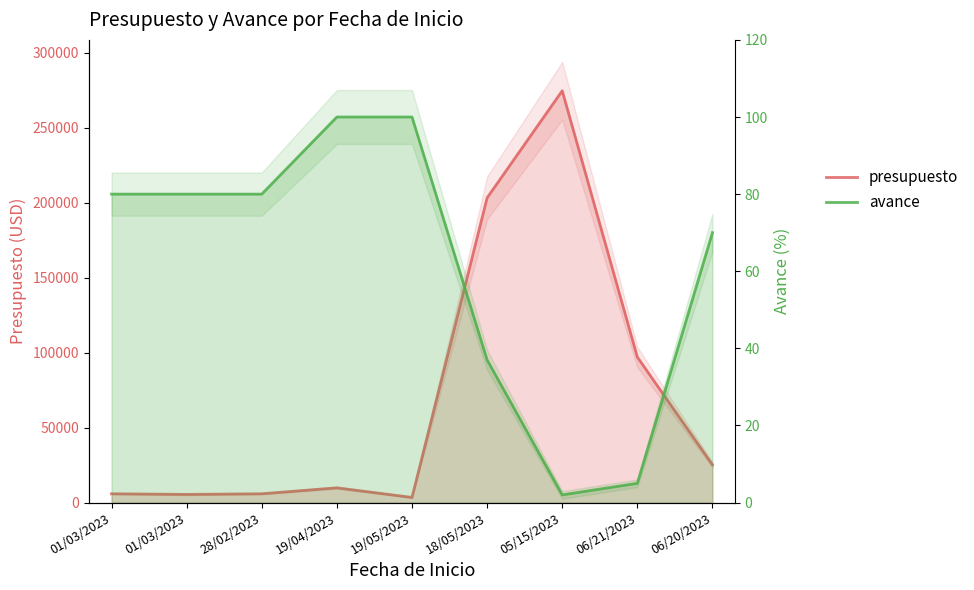

At which label does avance first exceed 80?

19/04/2023